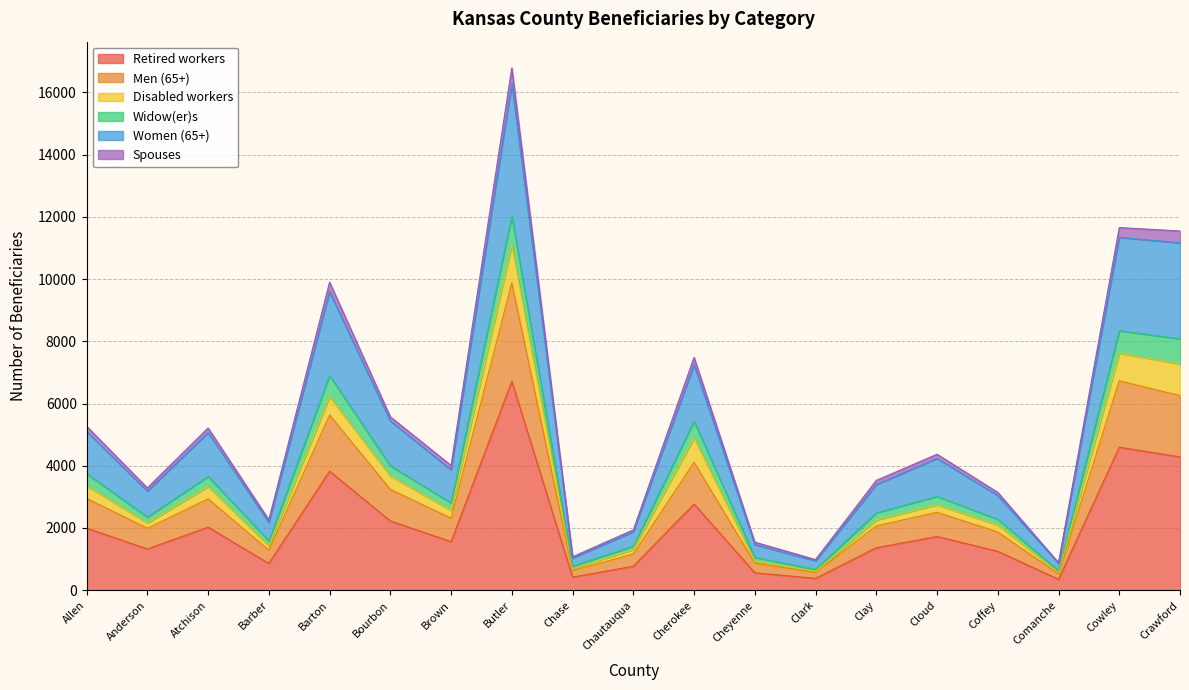

The value of Retired workers at Clay is 1994. True or false?

False